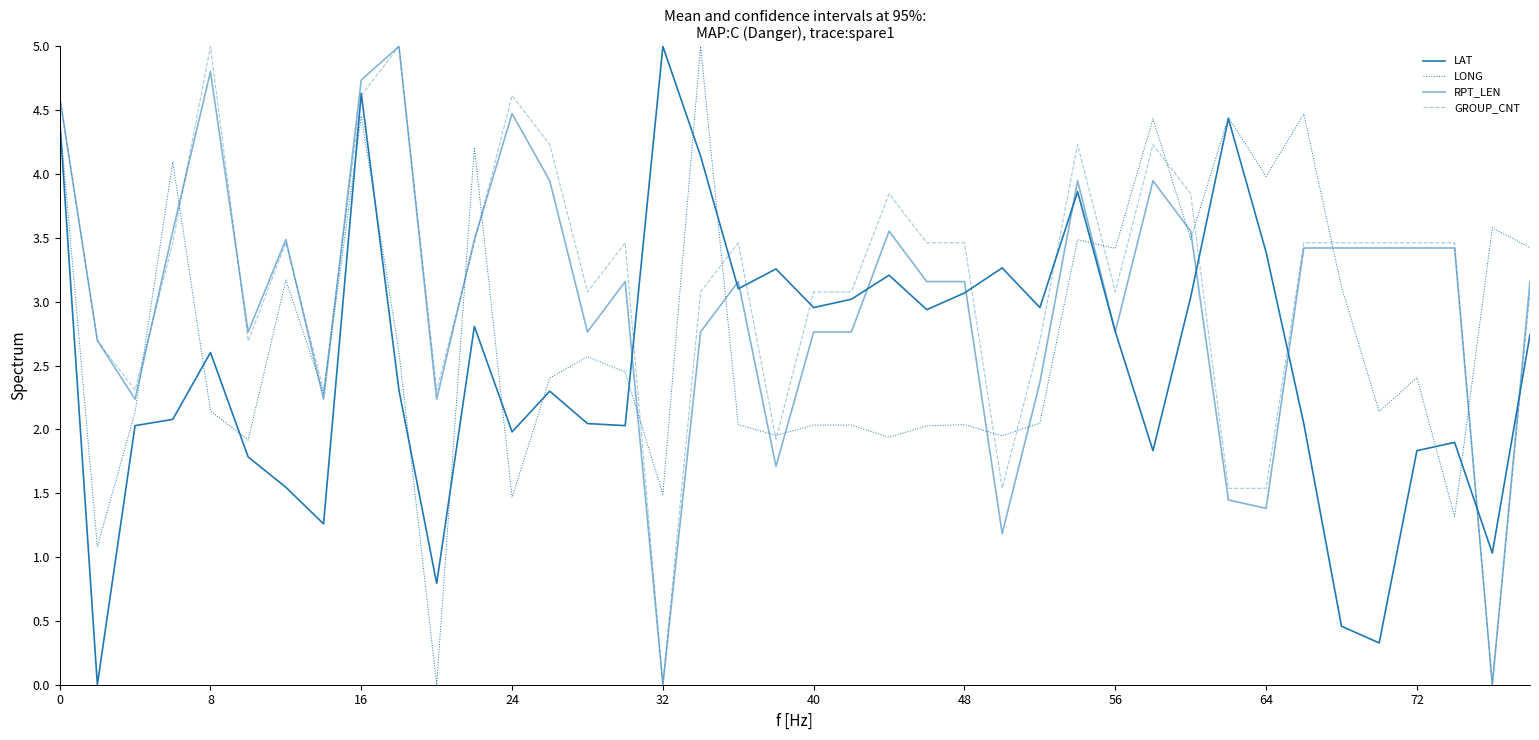

How many lines are shown in the chart?

4